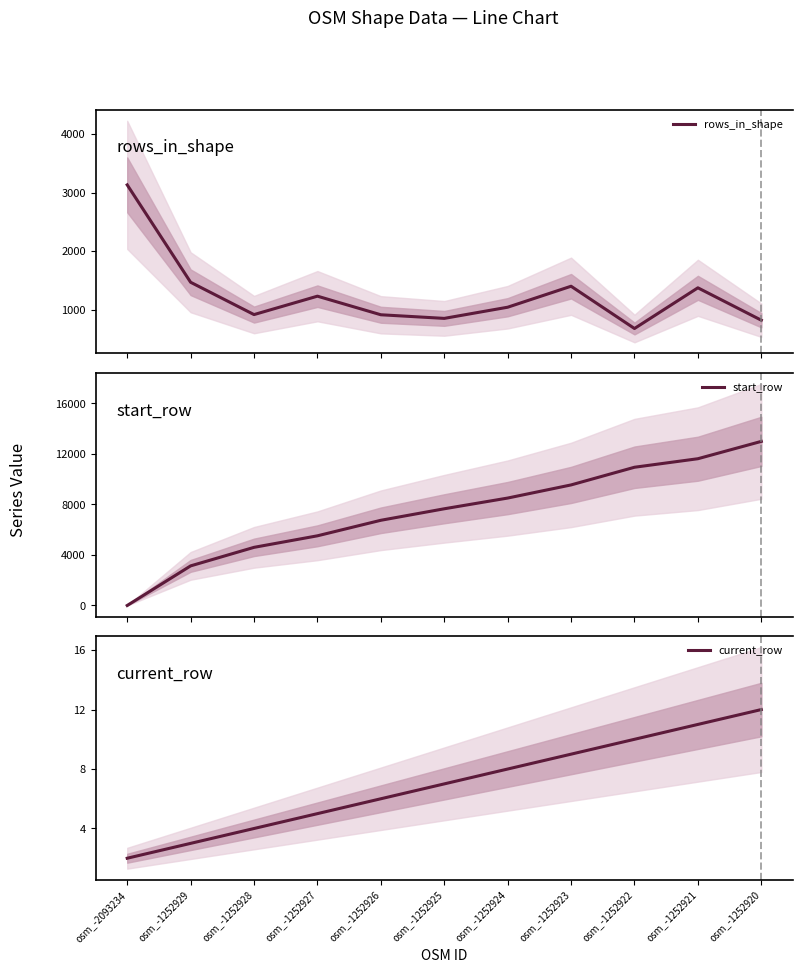

List the series in order of their overall mean, highest first.

start_row, rows_in_shape, current_row